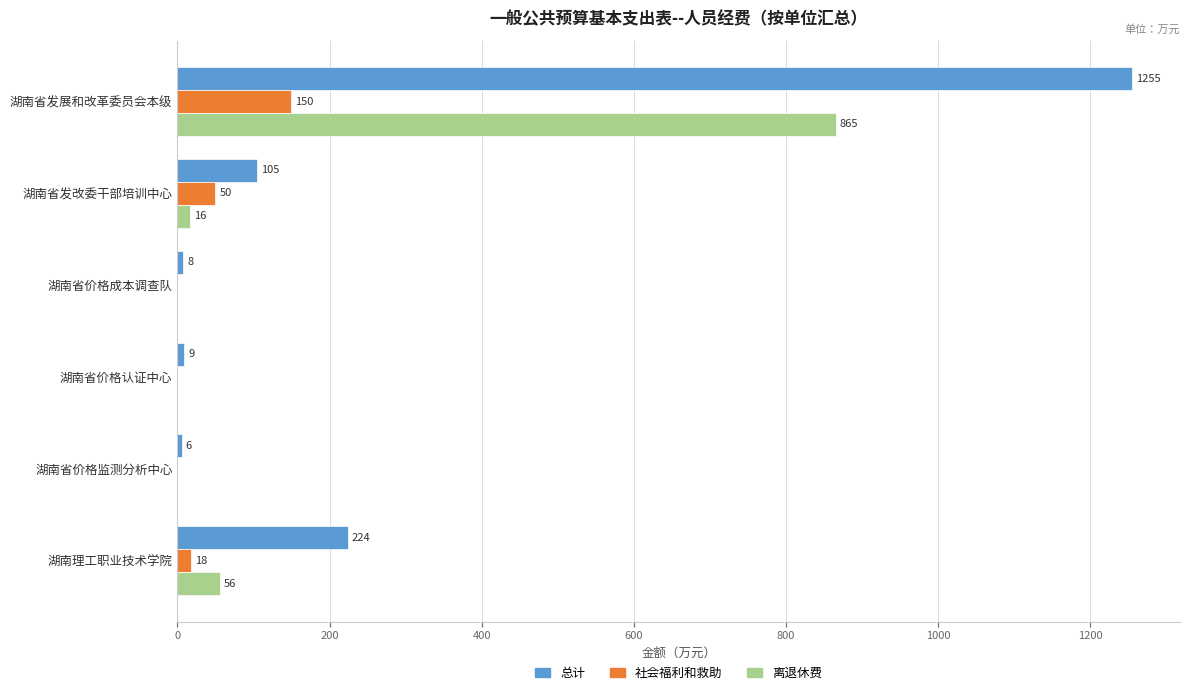

What is the maximum value for 离退休费?

865.0